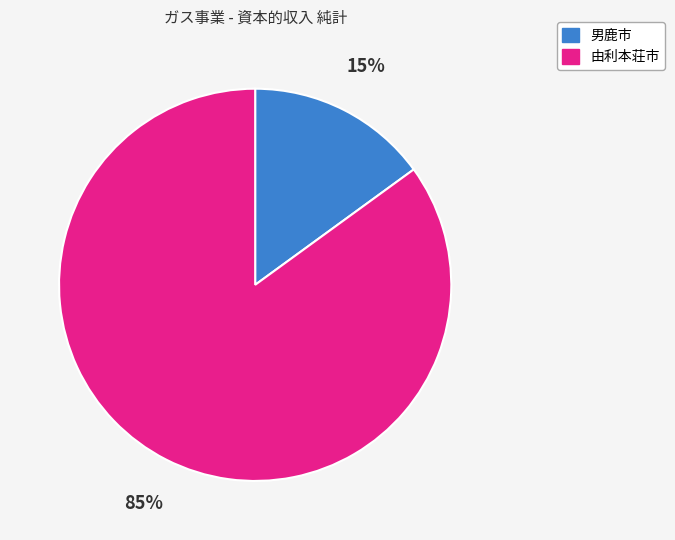

How many segments does this pie chart have?

2